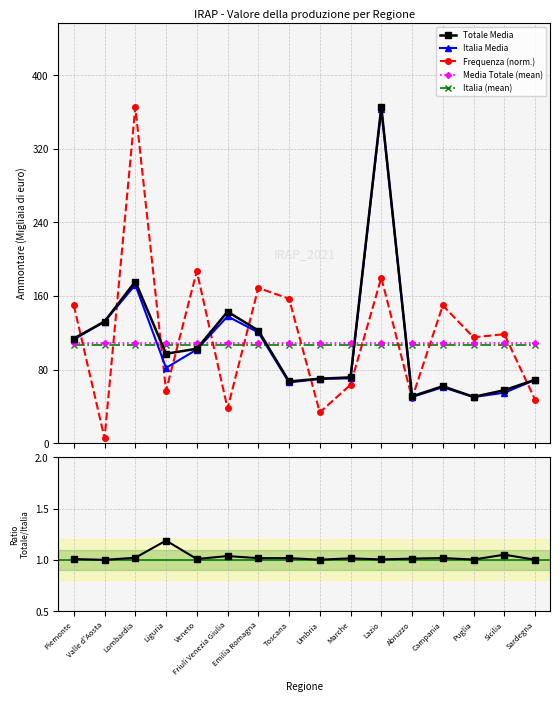

Reading left to right, extract all data points from this chart.

Totale Media: Piemonte=113.7	Valle d'Aosta=132.2	Lombardia=175.8	Liguria=97.2	Veneto=102.7	Friuli Venezia Giulia=143.0	Emilia Romagna=122.5	Toscana=67.1	Umbria=70.1	Marche=71.6	Lazio=365.3	Abruzzo=50.9	Campania=62.0	Puglia=50.3	Sicilia=57.6	Sardegna=68.9
Italia Media: Piemonte=112.8	Valle d'Aosta=132.2	Lombardia=172.2	Liguria=81.8	Veneto=101.8	Friuli Venezia Giulia=137.9	Emilia Romagna=120.5	Toscana=66.0	Umbria=70.0	Marche=70.5	Lazio=363.6	Abruzzo=50.3	Campania=60.9	Puglia=50.2	Sicilia=54.9	Sardegna=68.8
Frequenza (norm.): Piemonte=150.0	Valle d'Aosta=5.5	Lombardia=365.3	Liguria=57.1	Veneto=187.1	Friuli Venezia Giulia=37.8	Emilia Romagna=168.8	Toscana=157.2	Umbria=33.5	Marche=63.6	Lazio=180.0	Abruzzo=48.9	Campania=149.8	Puglia=115.1	Sicilia=118.6	Sardegna=47.4
Media Totale (mean): Piemonte=109.4	Valle d'Aosta=109.4	Lombardia=109.4	Liguria=109.4	Veneto=109.4	Friuli Venezia Giulia=109.4	Emilia Romagna=109.4	Toscana=109.4	Umbria=109.4	Marche=109.4	Lazio=109.4	Abruzzo=109.4	Campania=109.4	Puglia=109.4	Sicilia=109.4	Sardegna=109.4
Italia (mean): Piemonte=107.2	Valle d'Aosta=107.2	Lombardia=107.2	Liguria=107.2	Veneto=107.2	Friuli Venezia Giulia=107.2	Emilia Romagna=107.2	Toscana=107.2	Umbria=107.2	Marche=107.2	Lazio=107.2	Abruzzo=107.2	Campania=107.2	Puglia=107.2	Sicilia=107.2	Sardegna=107.2
Ratio Totale/Italia: Piemonte=1.0	Valle d'Aosta=1.0	Lombardia=1.0	Liguria=1.2	Veneto=1.0	Friuli Venezia Giulia=1.0	Emilia Romagna=1.0	Toscana=1.0	Umbria=1.0	Marche=1.0	Lazio=1.0	Abruzzo=1.0	Campania=1.0	Puglia=1.0	Sicilia=1.1	Sardegna=1.0